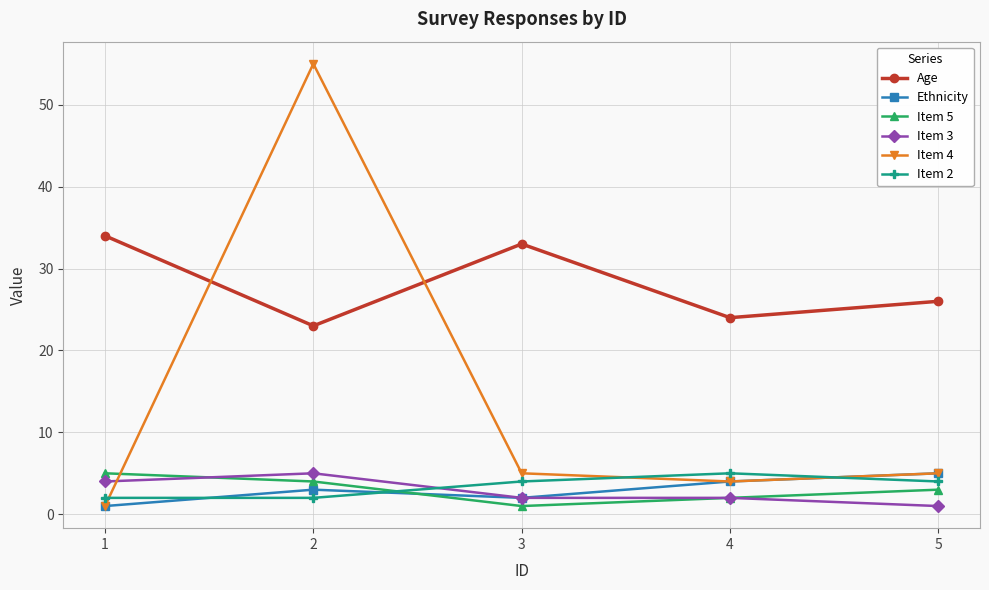

What is the average value of the Item 4 series?

14